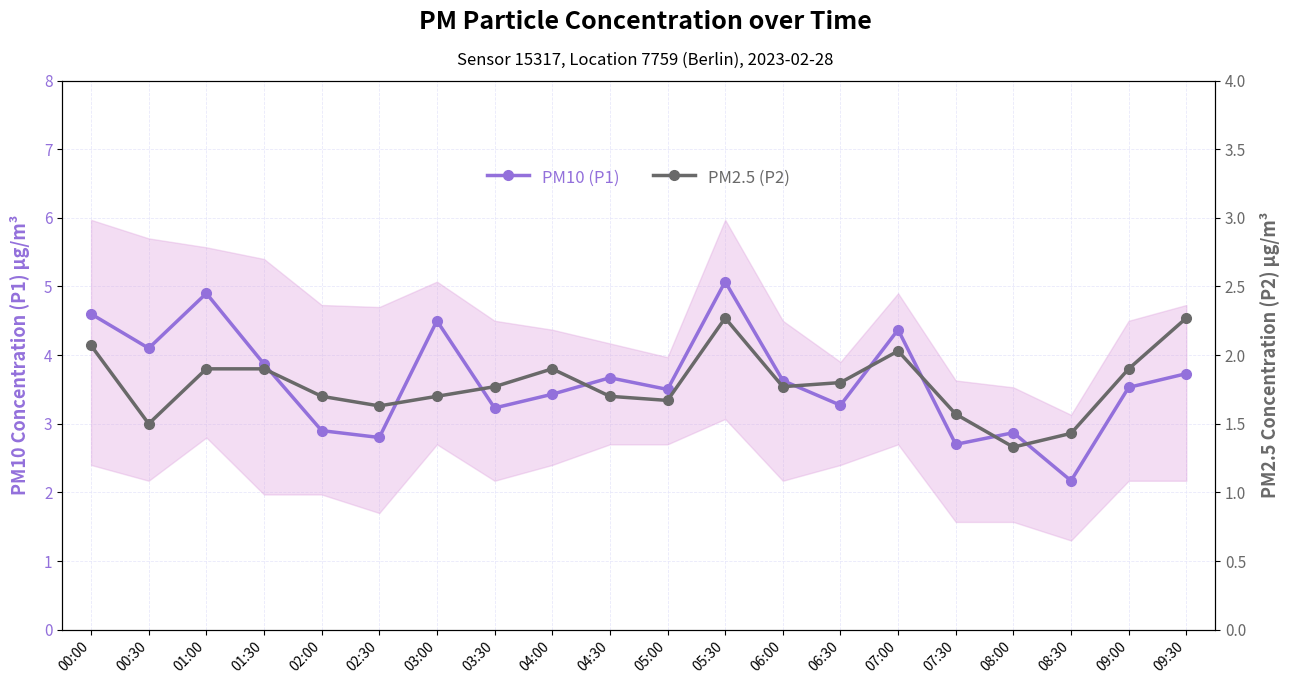

At which category is the sum across all series the highest?

05:30